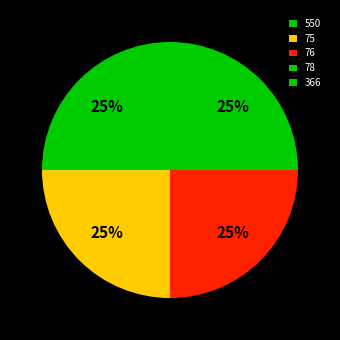

Is it true that 75 is 25% of the pie?

True